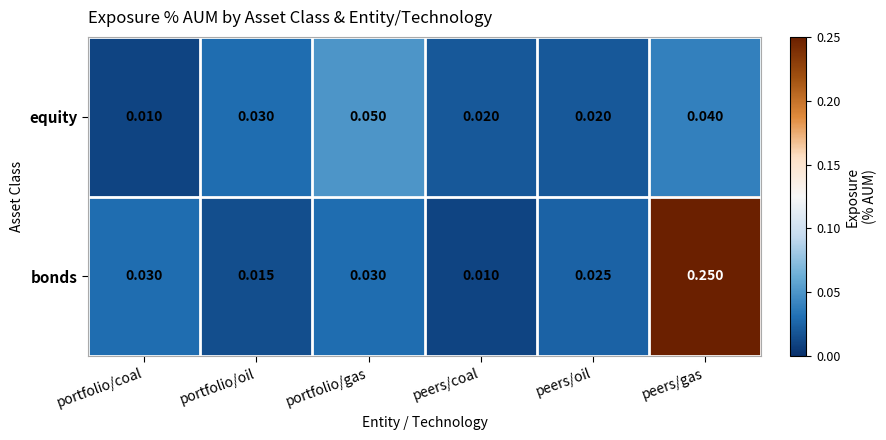

List the series in order of their overall mean, lowest first.

equity, bonds